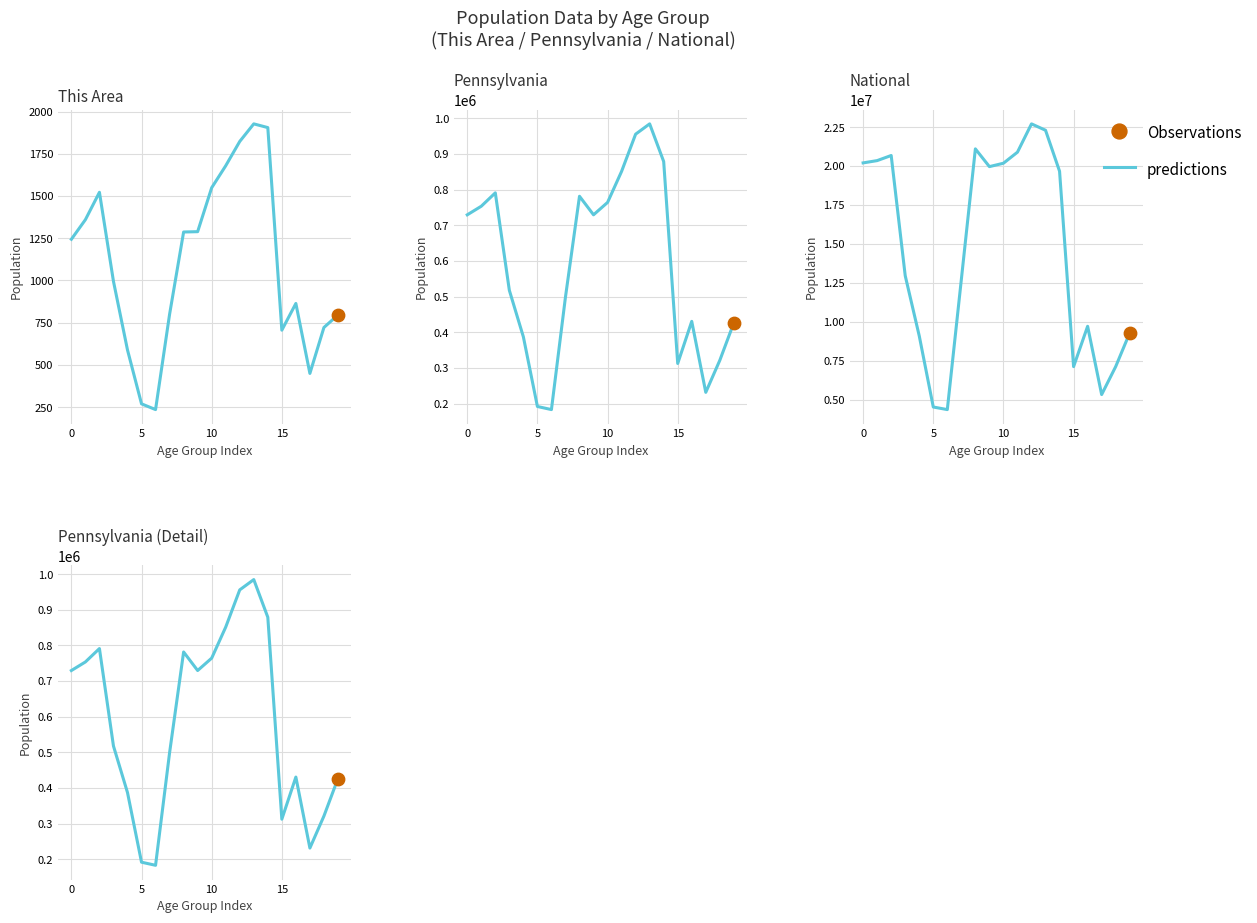

Between 10 and 18, which is larger?

10